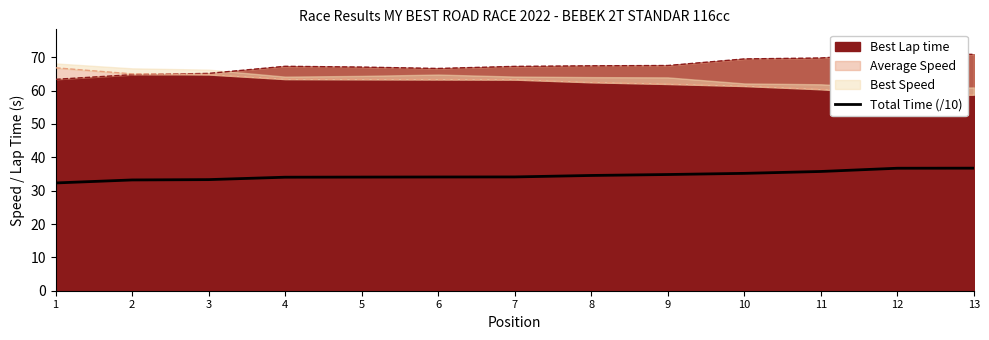

What is the minimum value for Total Time (/10)?

32.3